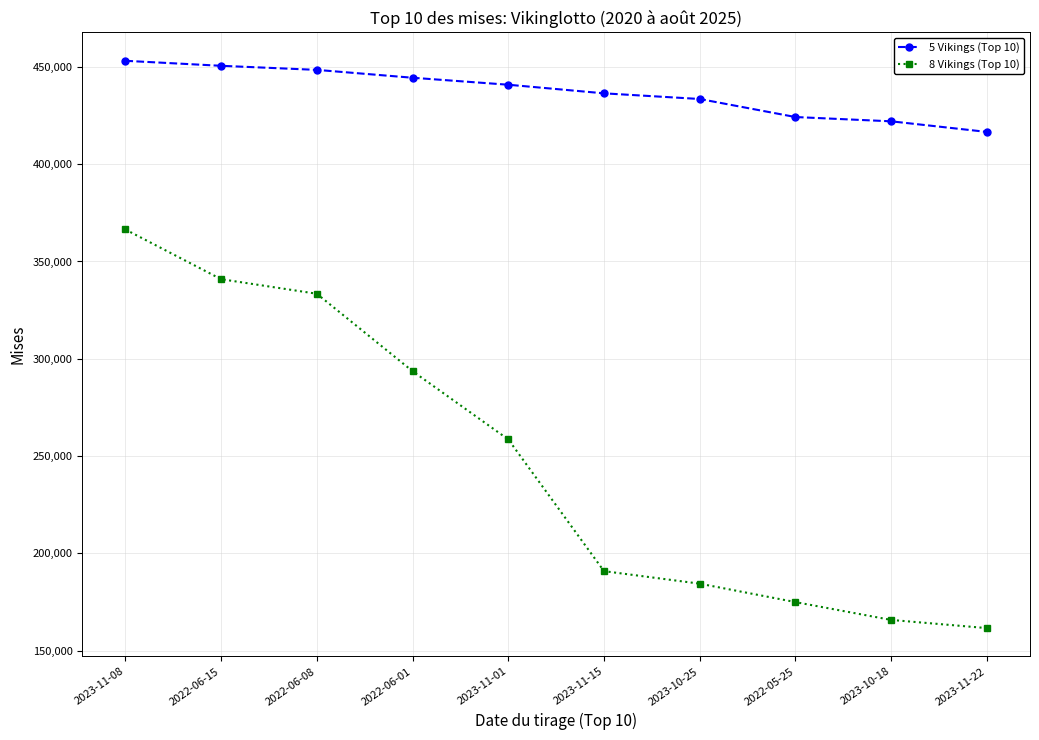

What is the sum of the 5 Vikings (Top 10) values at 2023-10-18 and 2022-06-08?

870470